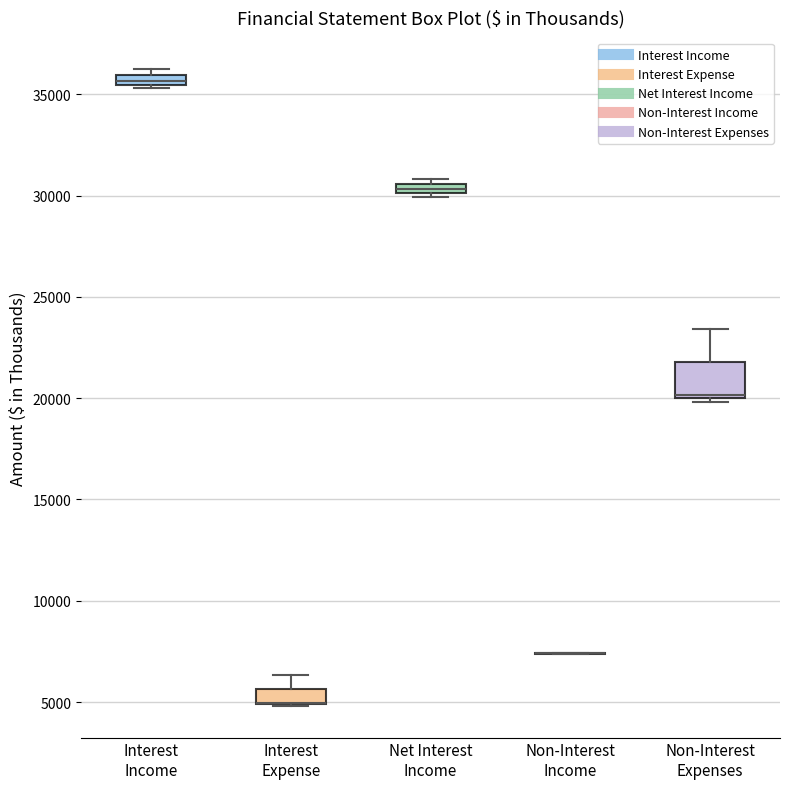

Where does the upper whisker of the box for Interest Expense end on the y-axis? The values are not printed on the chart, so give them approximately, as read against the axis.

6500